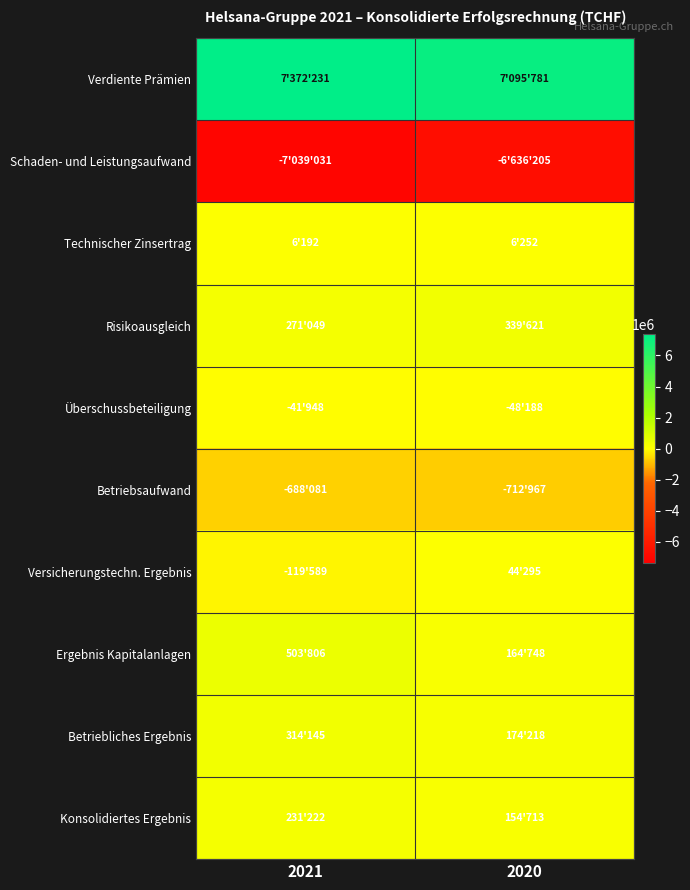

Reading left to right, list all the values displayed in this chart.

Verdiente Prämien: 2021=7372231	2020=7095781
Schaden- und Leistungsaufwand: 2021=-7039031	2020=-6636205
Technischer Zinsertrag: 2021=6192	2020=6252
Risikoausgleich: 2021=271049	2020=339621
Überschussbeteiligung: 2021=-41948	2020=-48188
Betriebsaufwand: 2021=-688081	2020=-712967
Versicherungstechn. Ergebnis: 2021=-119589	2020=44295
Ergebnis Kapitalanlagen: 2021=503806	2020=164748
Betriebliches Ergebnis: 2021=314145	2020=174218
Konsolidiertes Ergebnis: 2021=231222	2020=154713